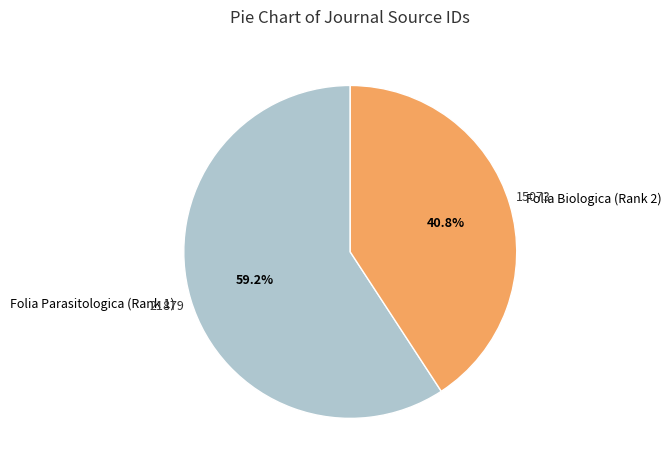

To the nearest percent, what percentage of the pie is Folia Biologica (Rank 2)?

41%